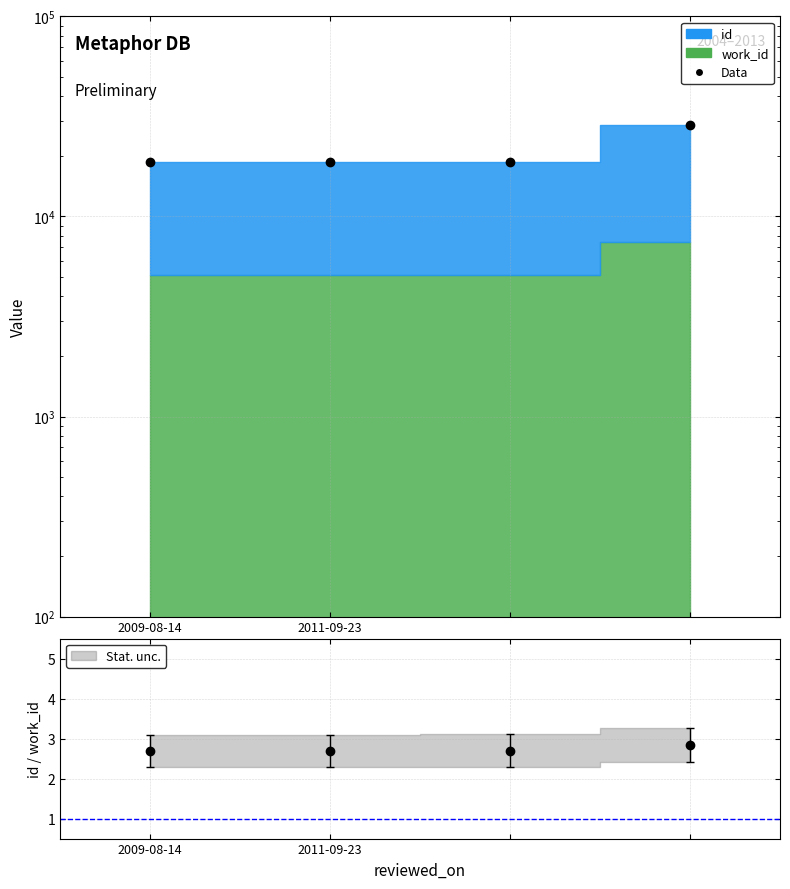

How many categories are shown in the chart?

4